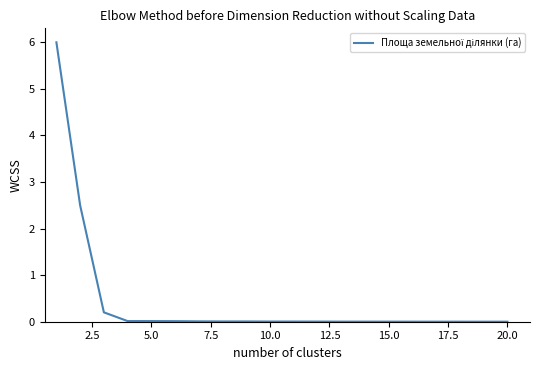

What is the difference between the maximum and minimum values?

6.0